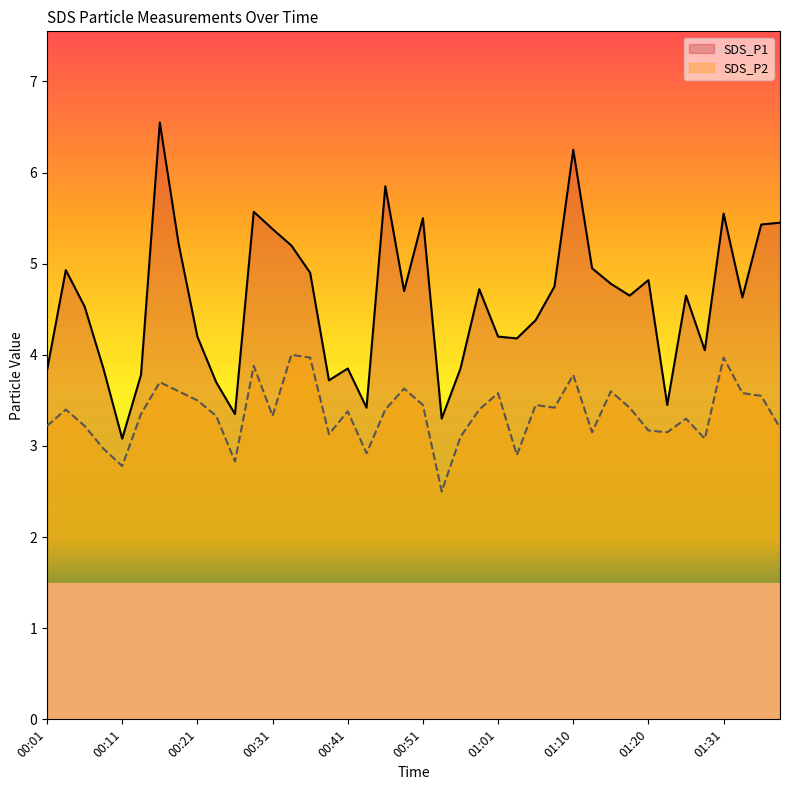

List the labels in order of SDS_P1 value, largest first.

00:16, 01:10, 00:46, 00:28, 01:31, 00:51, 01:38, 01:35, 00:31, 00:18, 00:33, 01:13, 00:03, 00:36, 01:20, 01:15, 01:08, 00:58, 00:48, 01:18, 01:25, 01:33, 00:06, 01:06, 00:21, 01:01, 01:03, 01:28, 00:08, 00:41, 00:56, 00:01, 00:13, 00:38, 00:23, 01:23, 00:43, 00:26, 00:53, 00:11